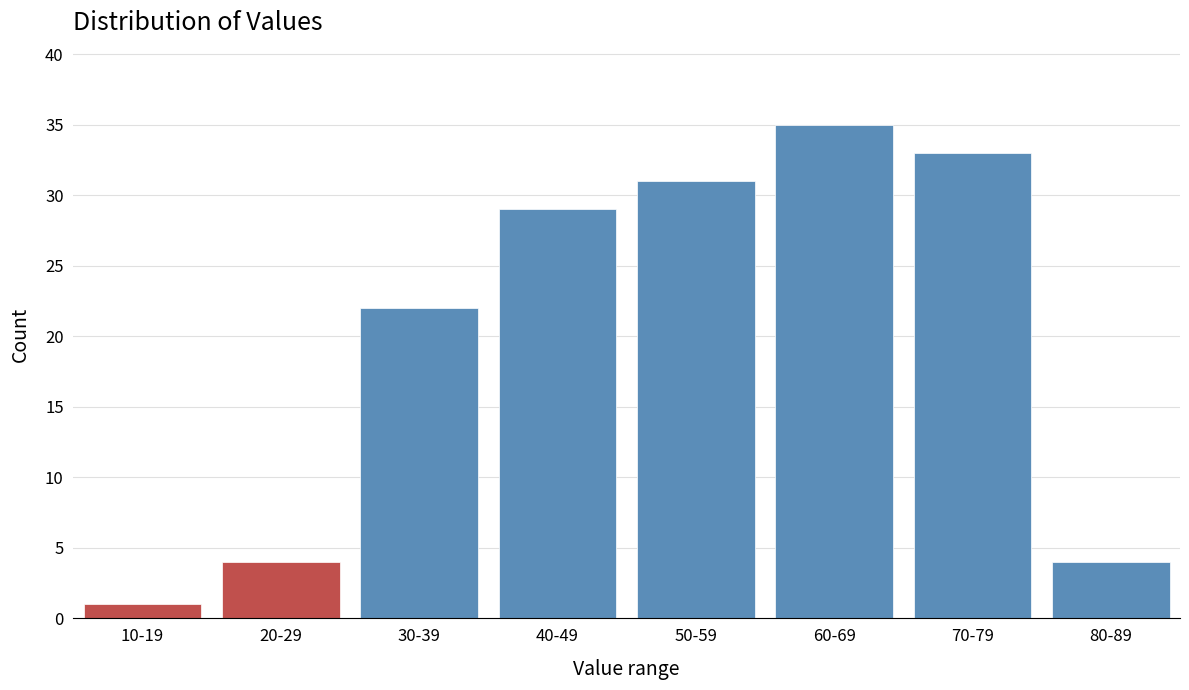

Reading right to left, extract all data points from this chart.

80-89=4	70-79=33	60-69=35	50-59=31	40-49=29	30-39=22	20-29=4	10-19=1